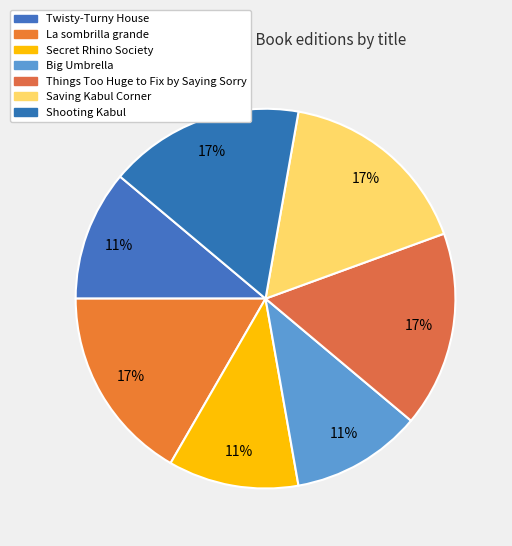

Is Saving Kabul Corner the majority of the pie?

No